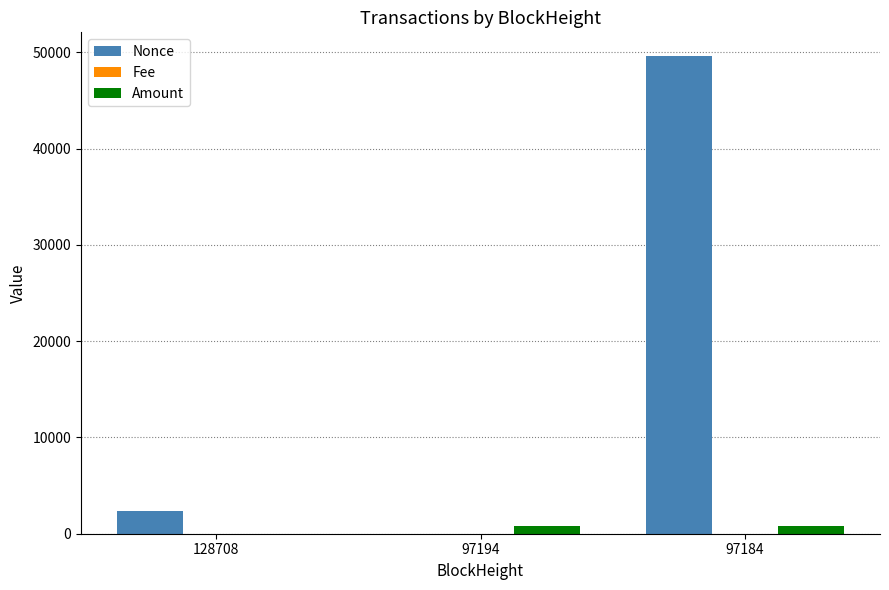

What is the sum of all Amount values?

1663.1